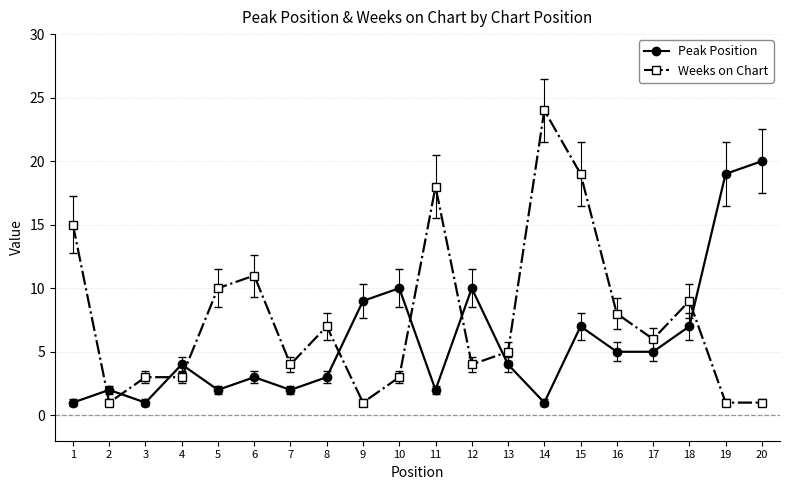

What is the average value of the Peak Position series?

6